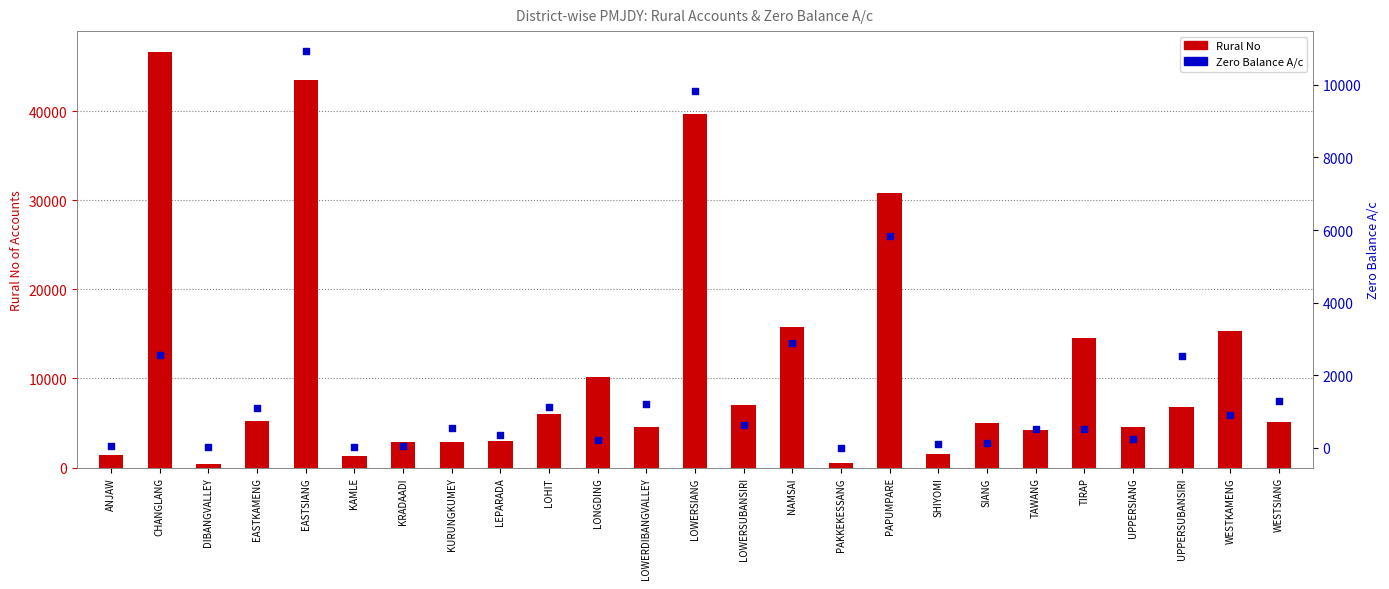

What is the total value across all series at NAMSAI?

18627